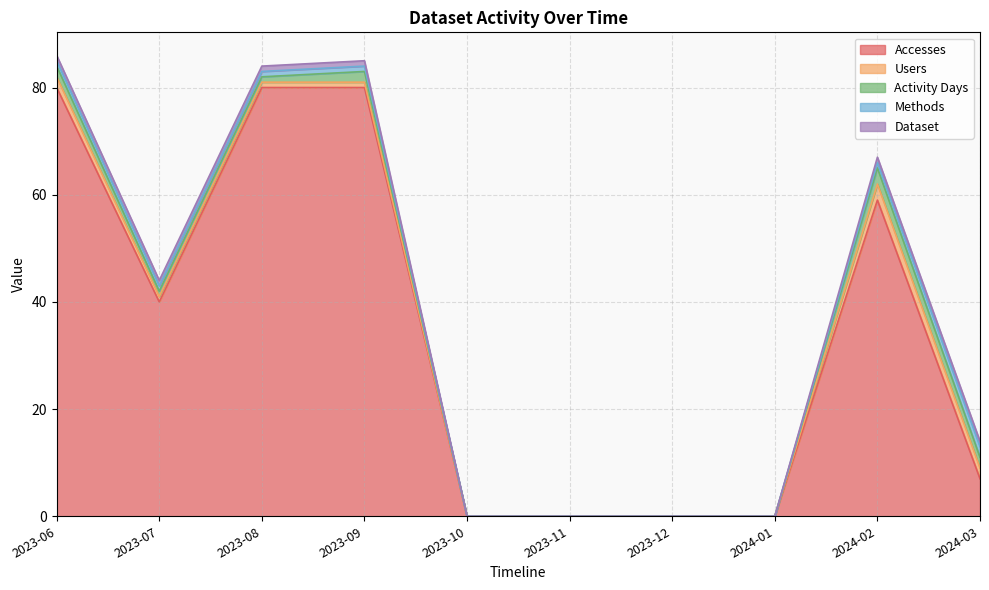

How many positive values does the Users series have?

6